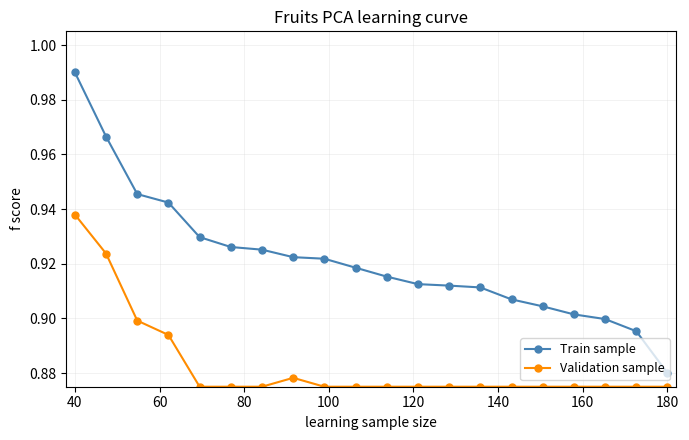

Rank the series by their maximum value, from highest to lowest.

Train sample, Validation sample